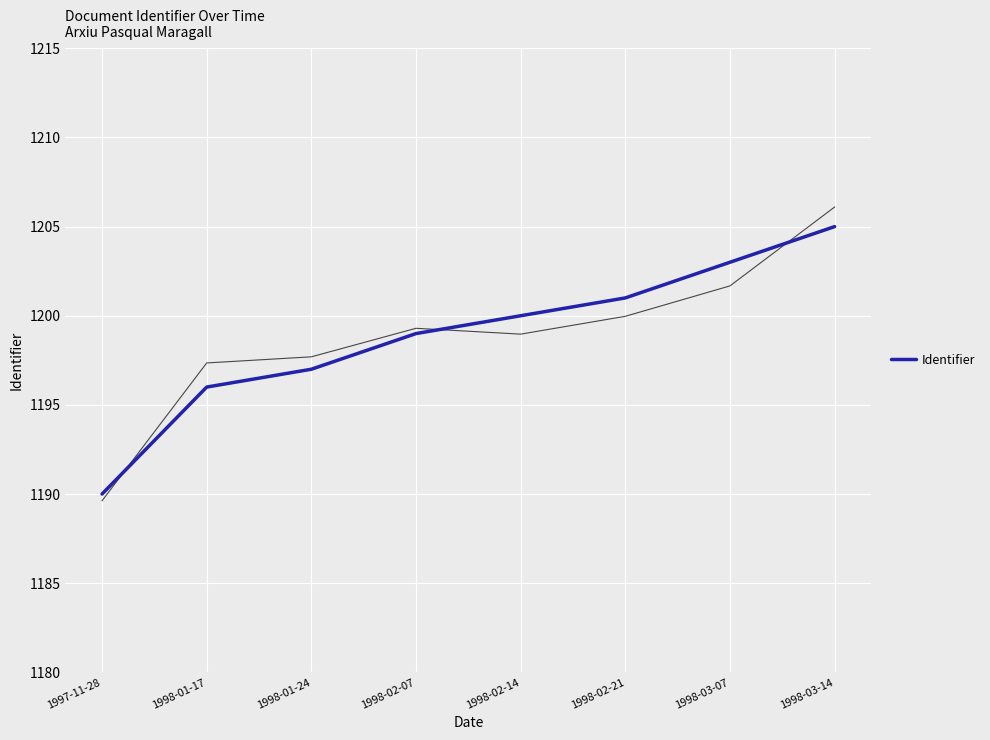

What is the change in value from 1997-11-28 to 1998-01-24?

+7